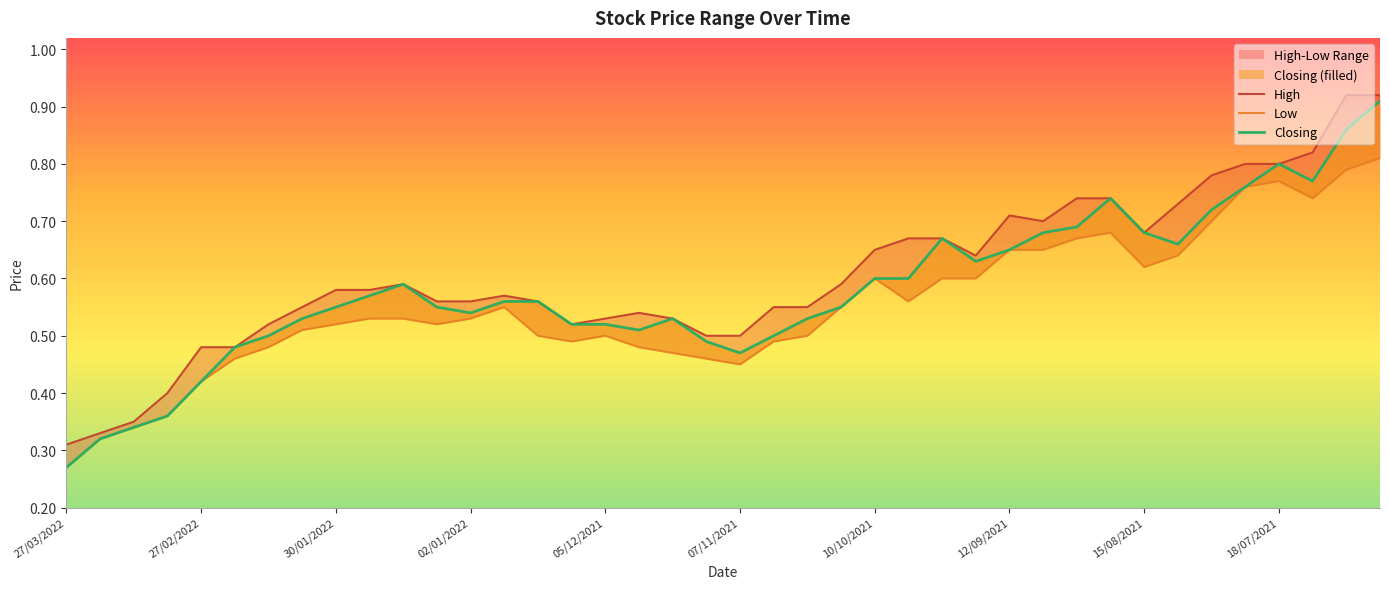

Count the High values in the range 0 to 1.

40